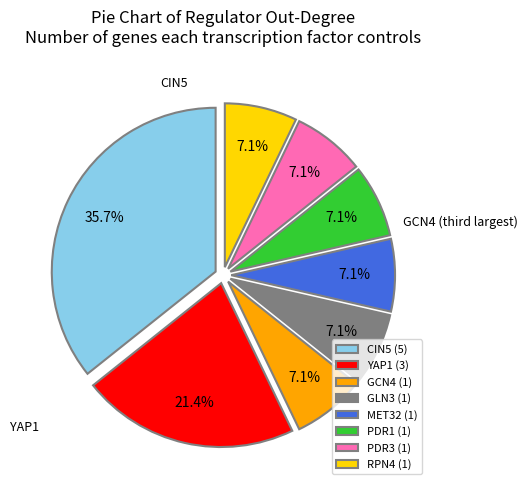

Combined, what portion of the pie is PDR1 and CIN5?

42.9%